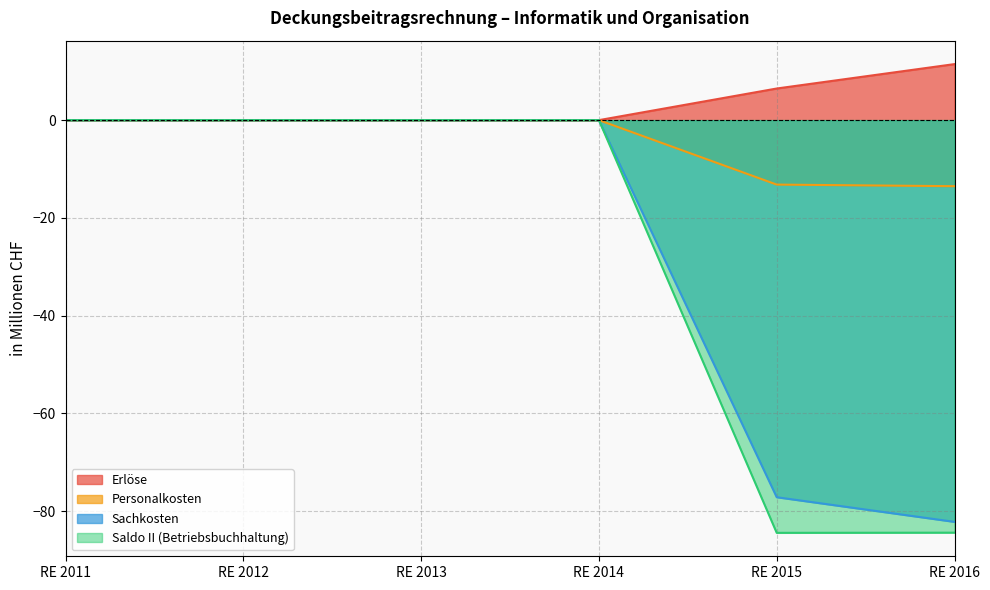

Between RE 2012 and RE 2011, which is larger?

RE 2012